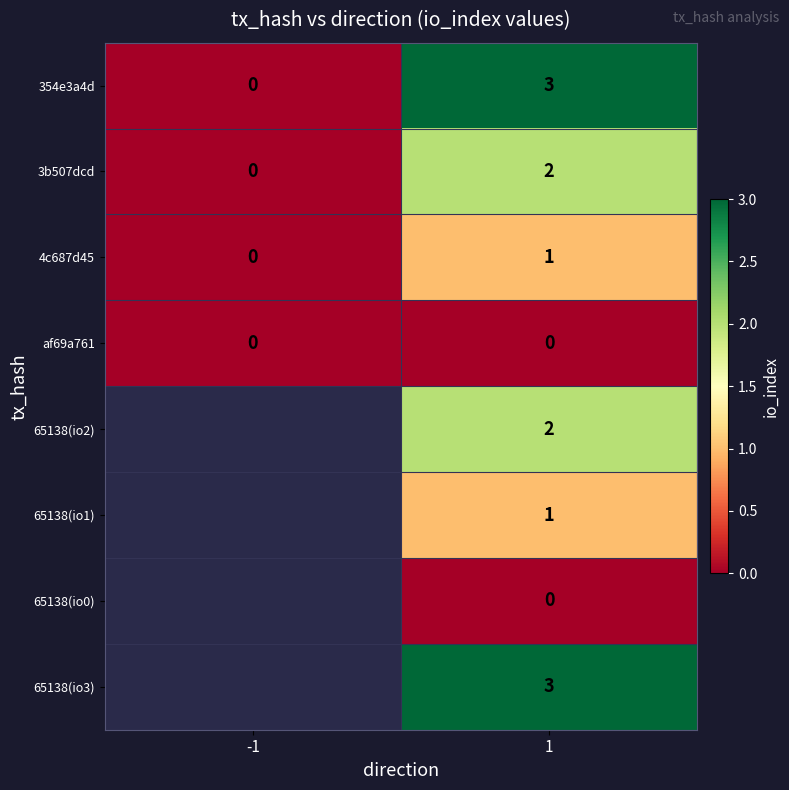

What is the difference between the 354e3a4d values at 1 and -1?

3